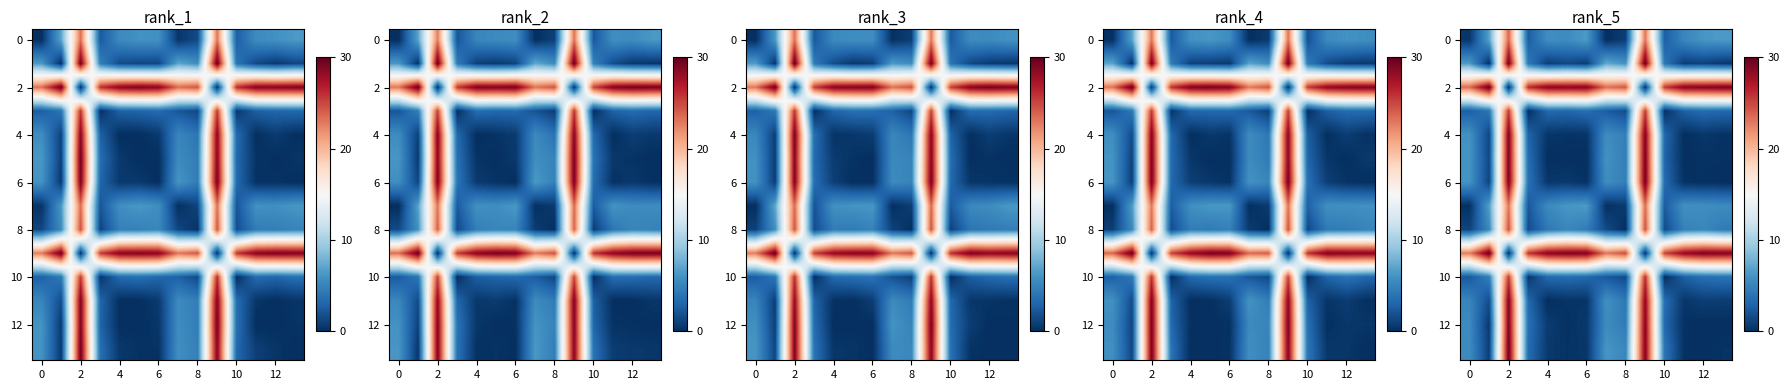

How many values in the row_4 series exceed 3?

7